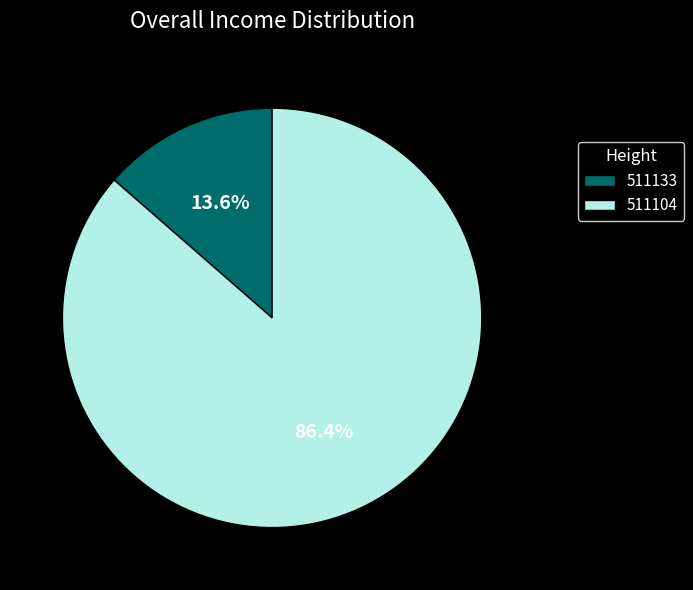

Count the number of slices in the pie.

2